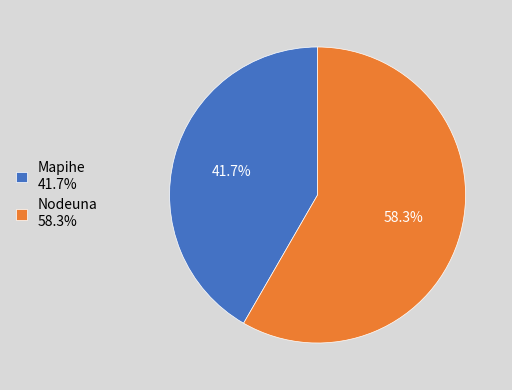

Which slice is the smallest?

Mapihe